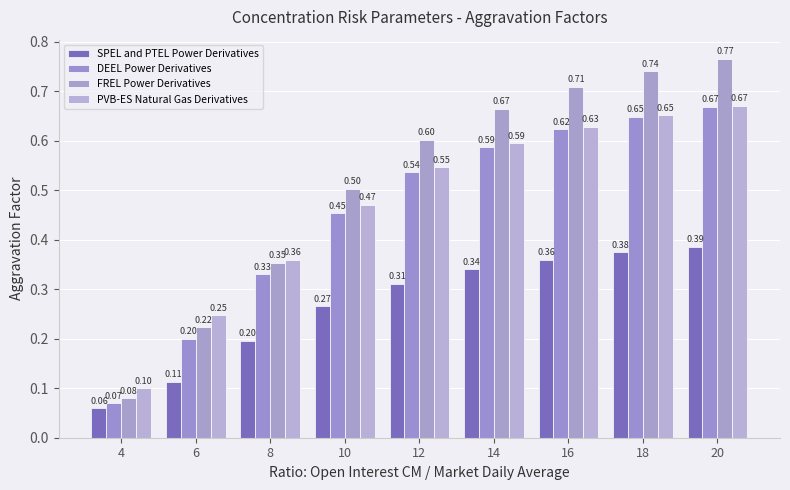

Reading right to left, what are all the values shown in this chart?

SPEL and PTEL Power Derivatives: 20=0.4	18=0.4	16=0.4	14=0.3	12=0.3	10=0.3	8=0.2	6=0.1	4=0.1
DEEL Power Derivatives: 20=0.7	18=0.6	16=0.6	14=0.6	12=0.5	10=0.5	8=0.3	6=0.2	4=0.1
FREL Power Derivatives: 20=0.8	18=0.7	16=0.7	14=0.7	12=0.6	10=0.5	8=0.4	6=0.2	4=0.1
PVB-ES Natural Gas Derivatives: 20=0.7	18=0.7	16=0.6	14=0.6	12=0.5	10=0.5	8=0.4	6=0.2	4=0.1